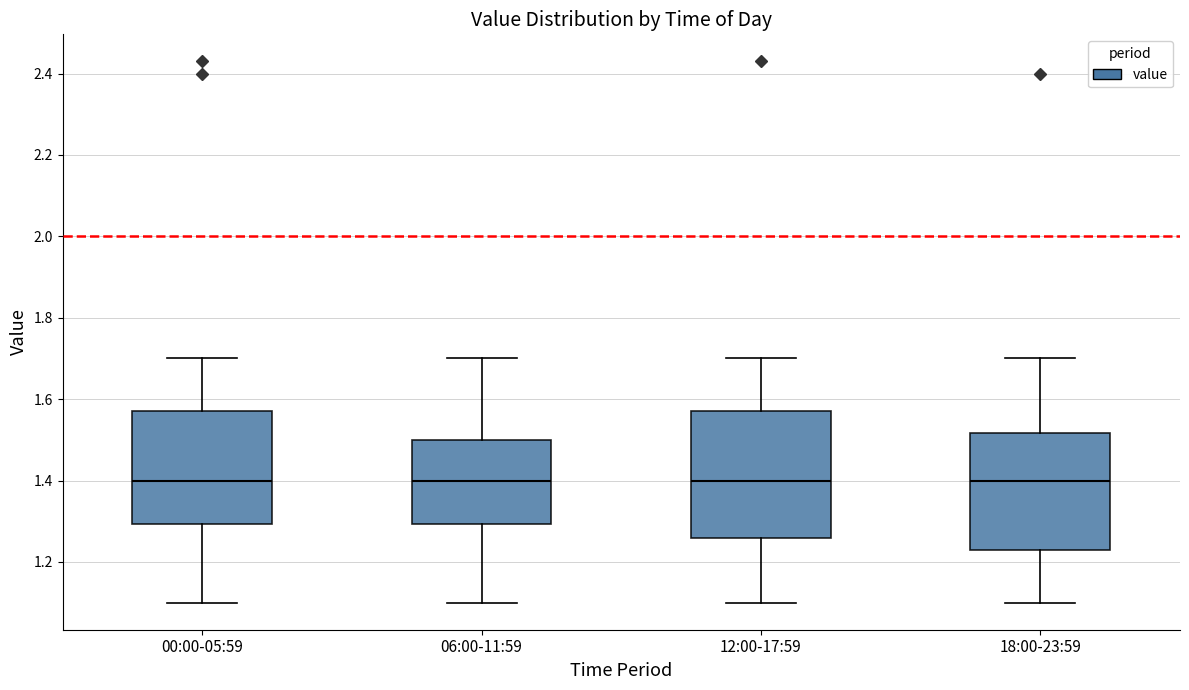

Which box is the tallest, from its lower edge to its upper edge?

12:00-17:59